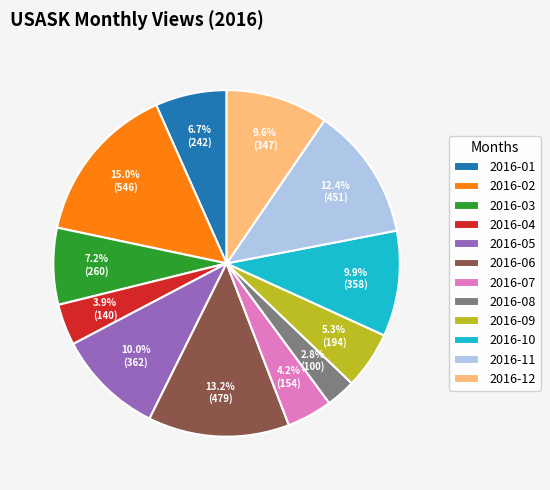

Which has a higher value, 2016-12 or 2016-09?

2016-12